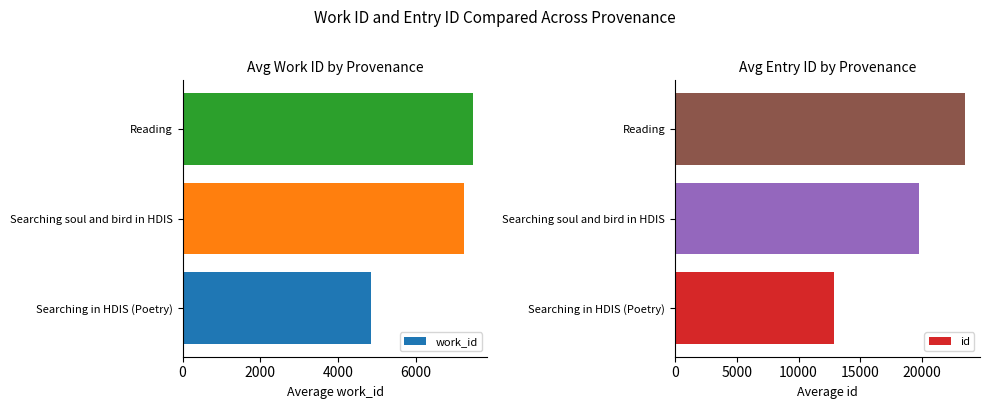

What is the average value of the work_id series?

6515.2